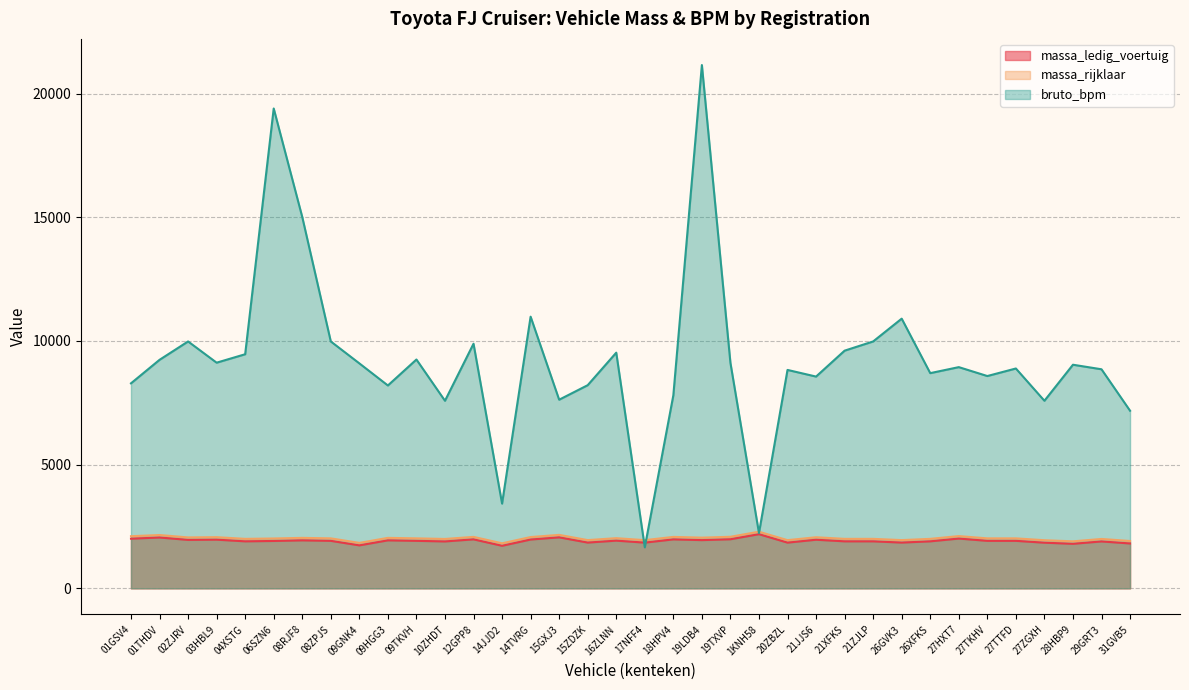

What is the label of the 36th point from the right?

01GSV4